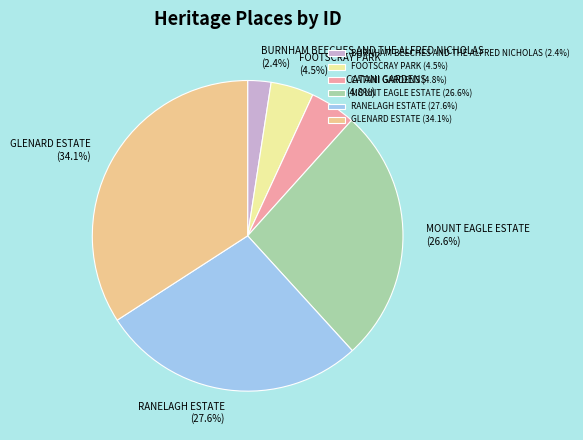

Which has a higher value, MOUNT EAGLE ESTATE (26.6%) or GLENARD ESTATE (34.1%)?

GLENARD ESTATE (34.1%)